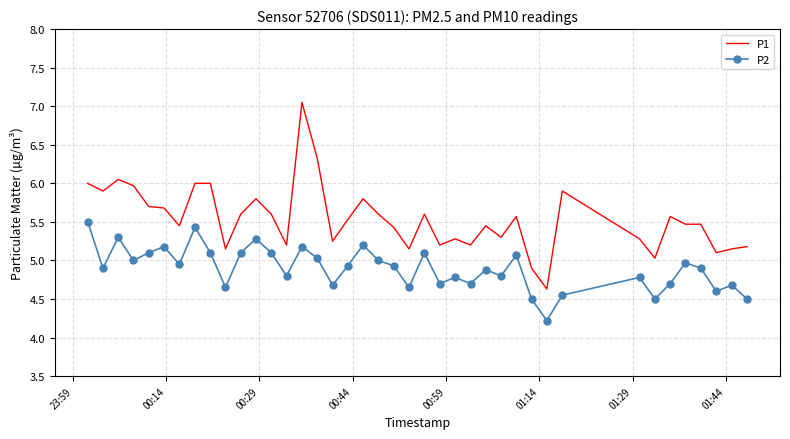

True or false: P2 and P1 intersect in this chart.

False